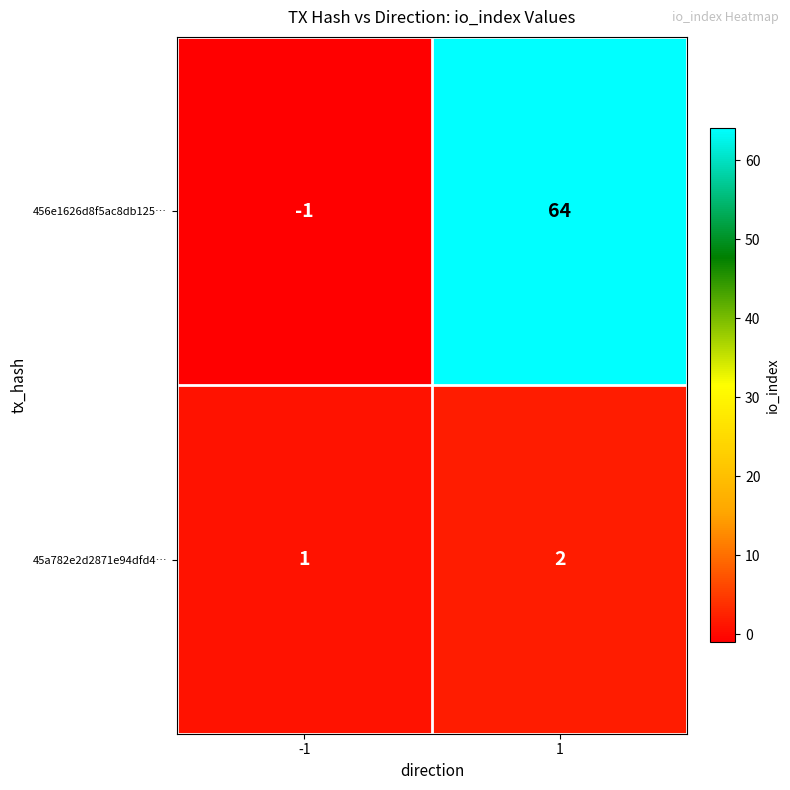

Reading left to right, list all the values displayed in this chart.

456e1626d8f5ac8db125…: -1=-1	1=64
45a782e2d2871e94dfd4…: -1=1	1=2